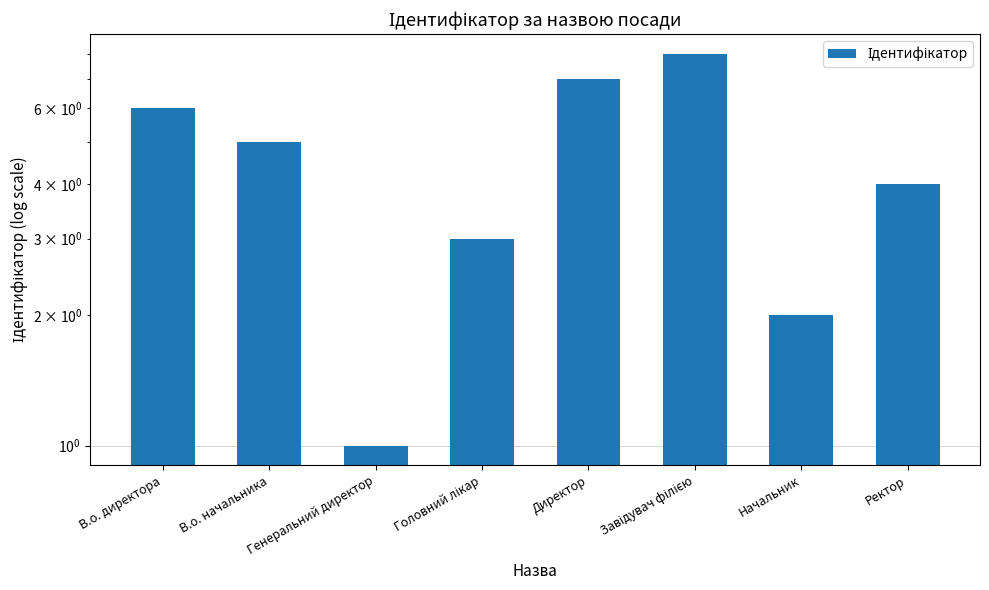

Between Ректор and В.о. директора, which is larger?

В.о. директора